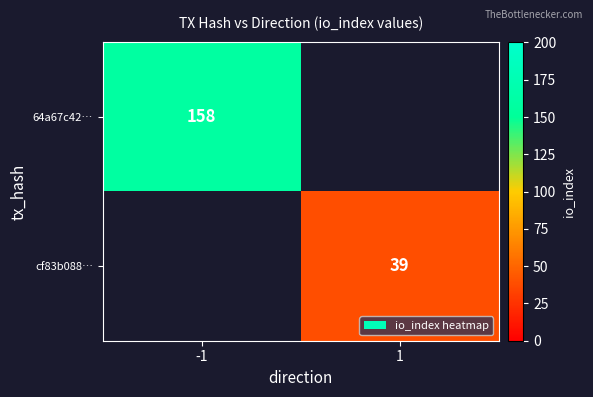

Is it true that 64a67c42… equals 158 at -1?

True